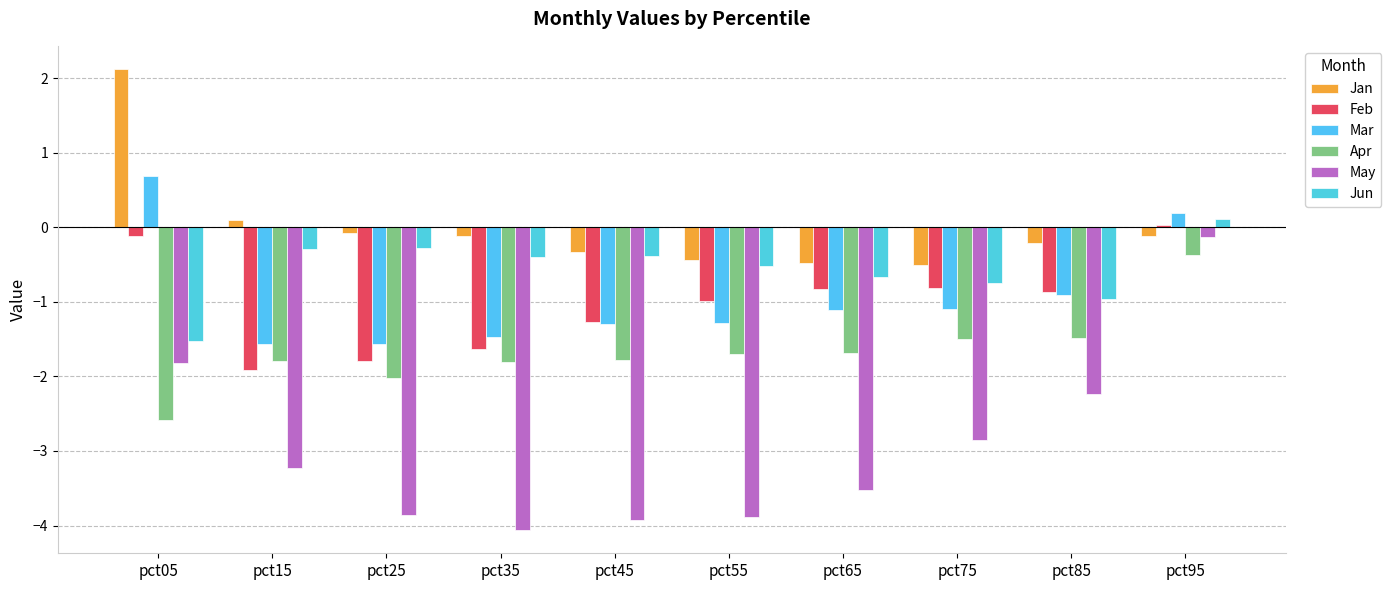

Is it true that Jan equals -0.1 at pct25?

False